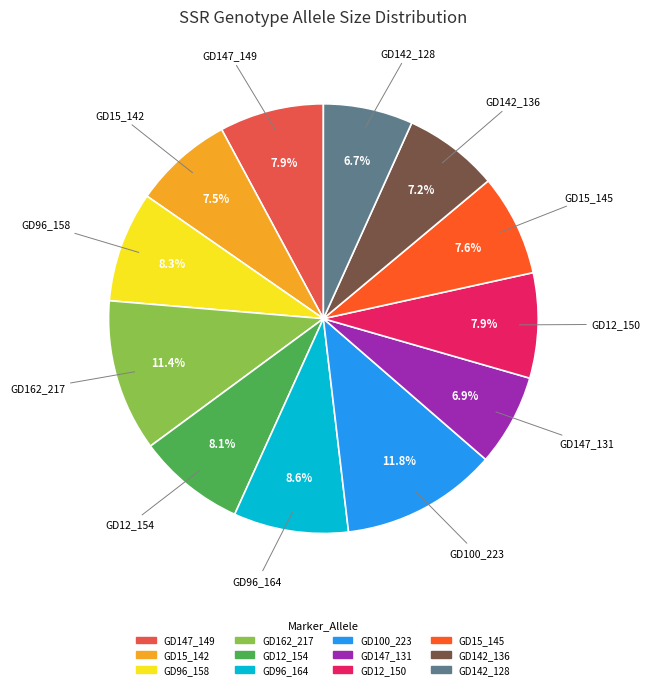

To the nearest percent, what is the difference between the GD147_149 and GD147_131 slice percentages?

1%